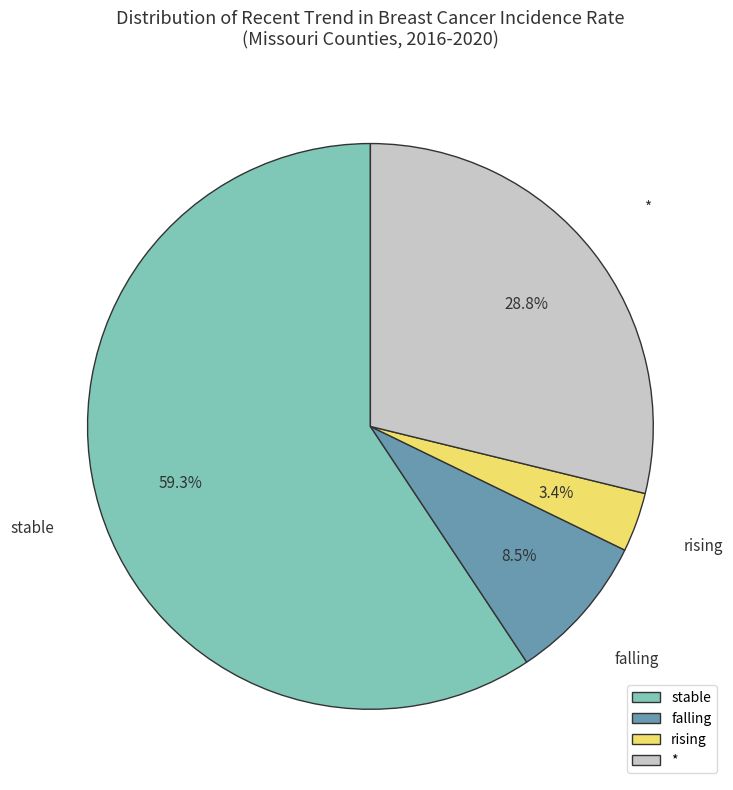

Rank the categories by value from lowest to highest.

rising, falling, *, stable